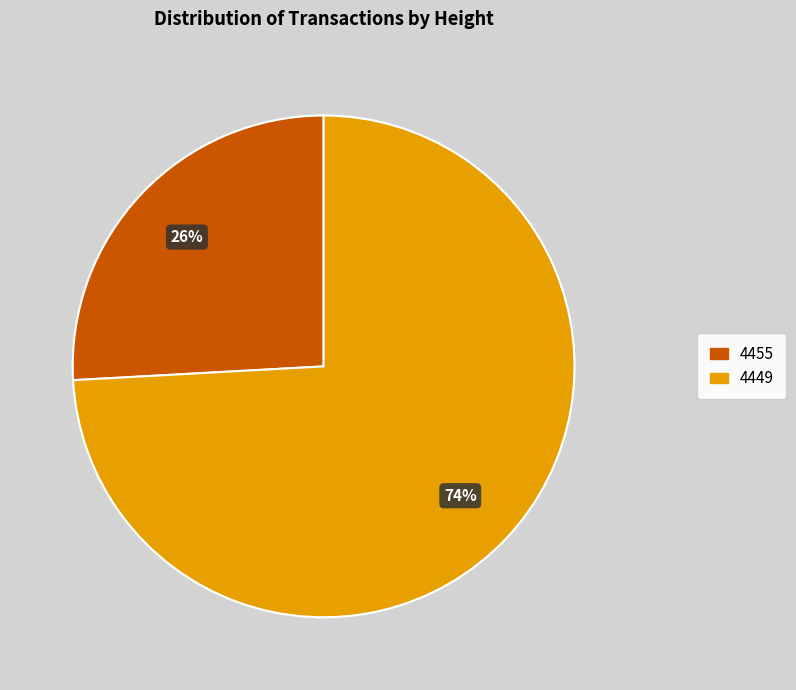

Do 4455 and 4449 together represent more than half of the pie?

Yes